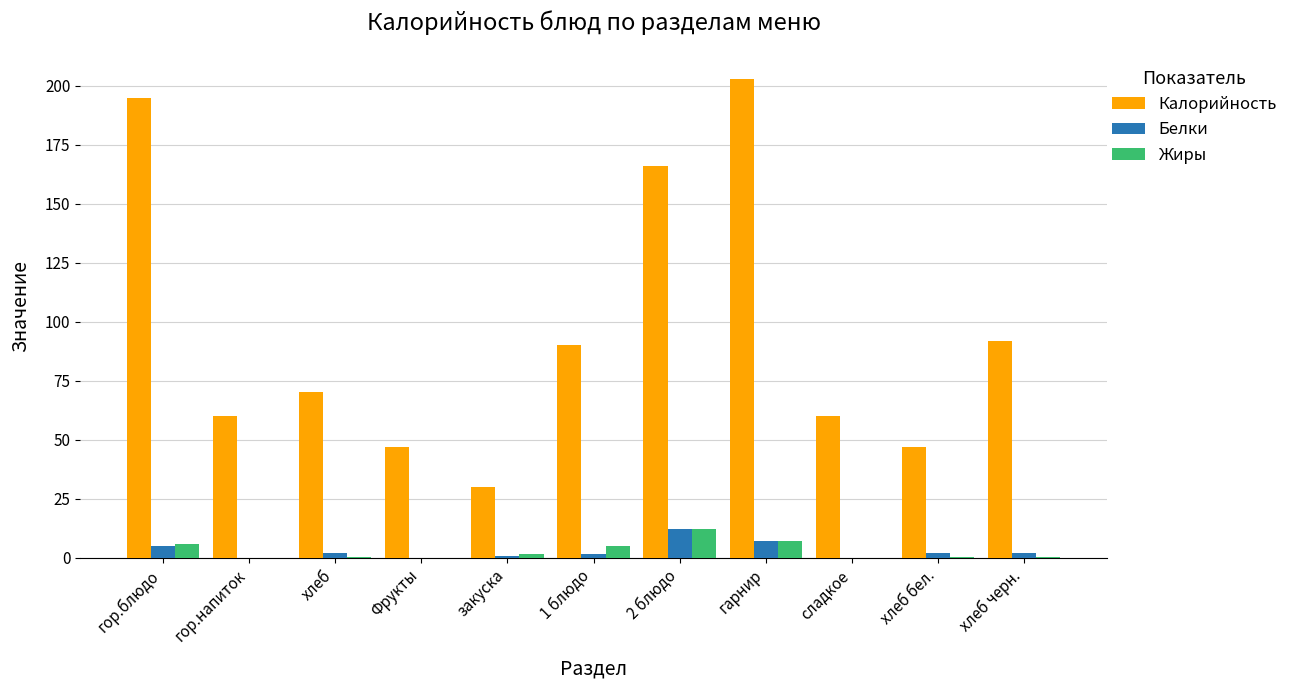

What is the total value across all series at сладкое?

60.0